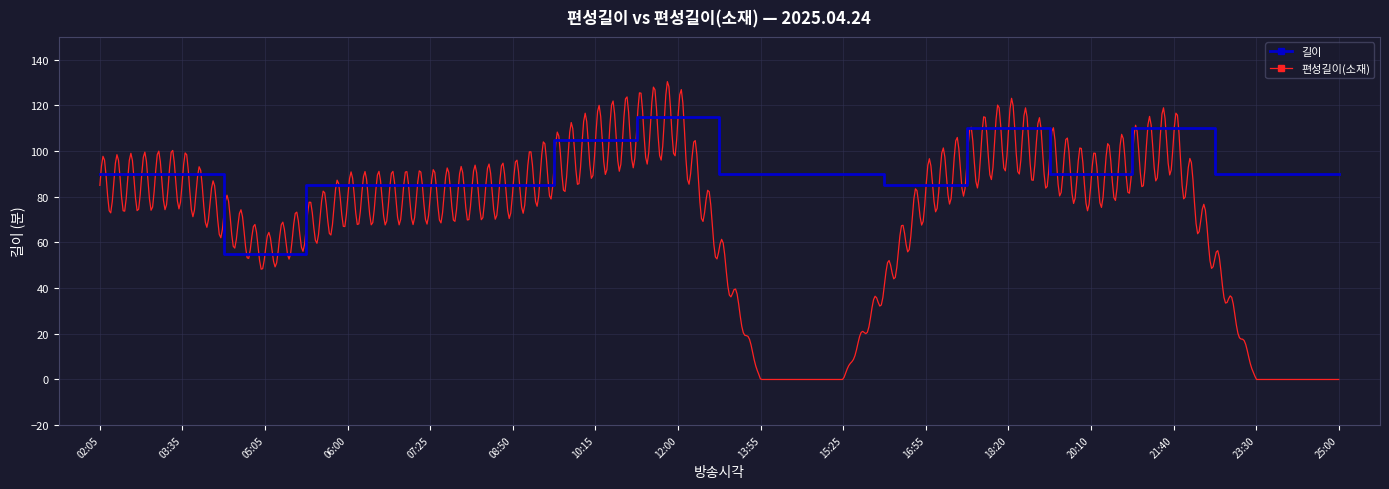

Rank the categories by value from highest to lowest.

12:00, 18:20, 21:40, 10:15, 02:05, 03:35, 13:55, 15:25, 20:10, 23:30, 25:00, 06:00, 07:25, 08:50, 16:55, 05:05